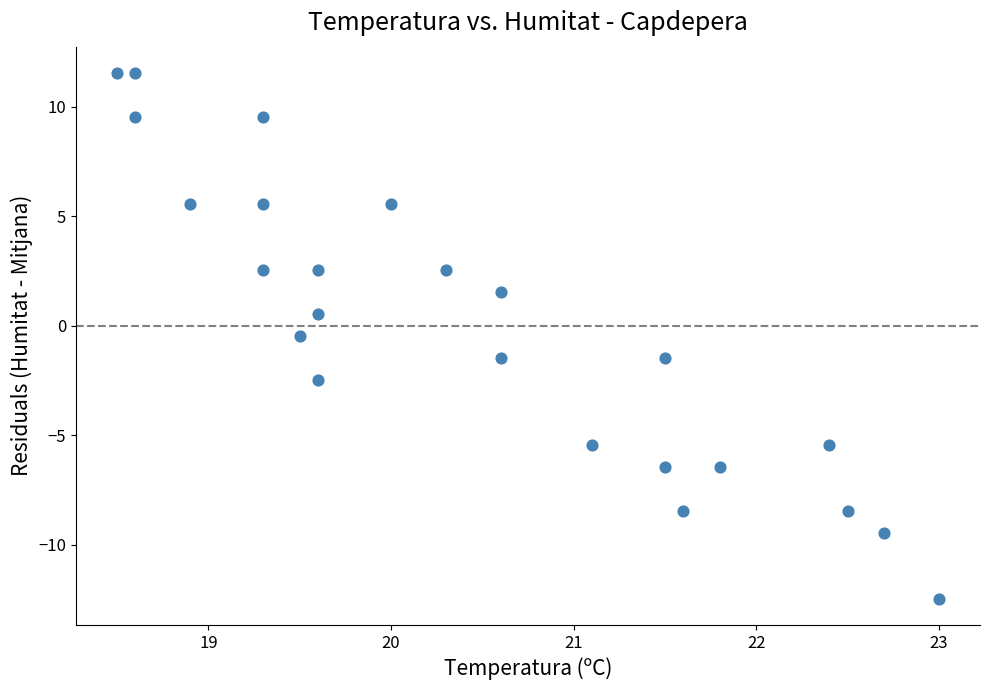

What is the range of Y values (max minus min)?

24.0